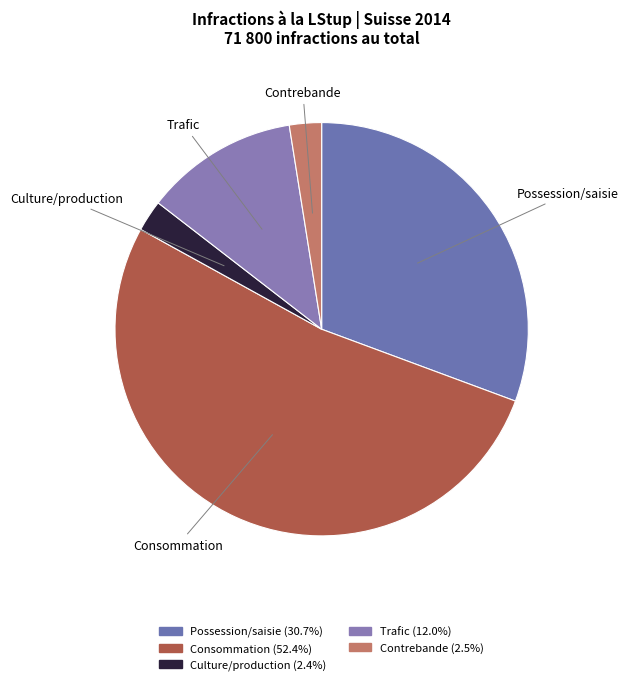

Does any single category account for the majority?

Yes